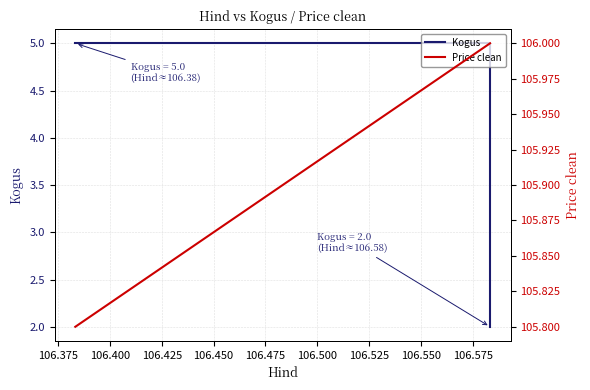

Which series has the largest total across all categories?

Price clean